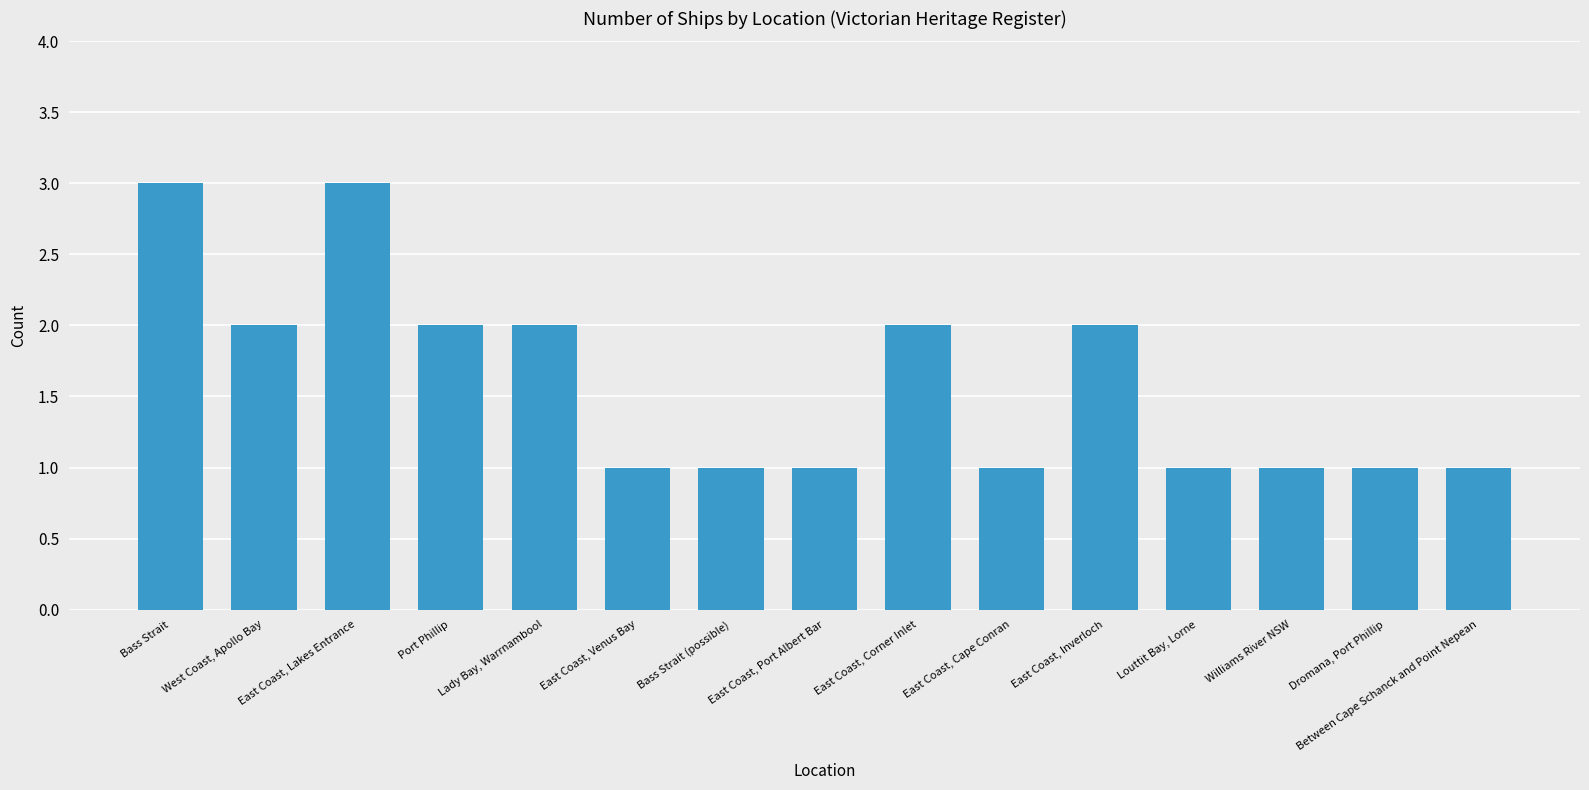

What position from the left is Port Phillip?

4